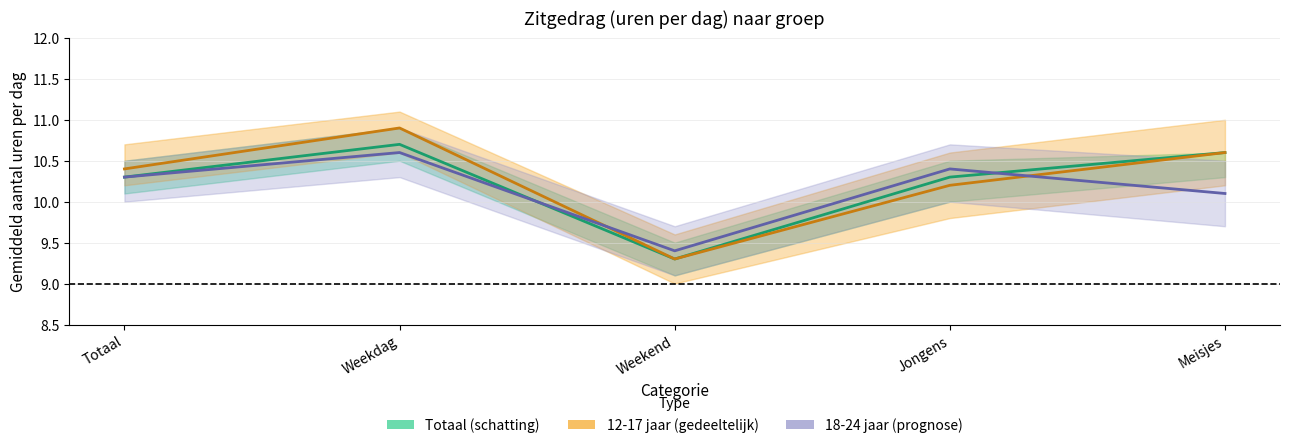

Which label corresponds to the largest value in the chart?

Weekdag